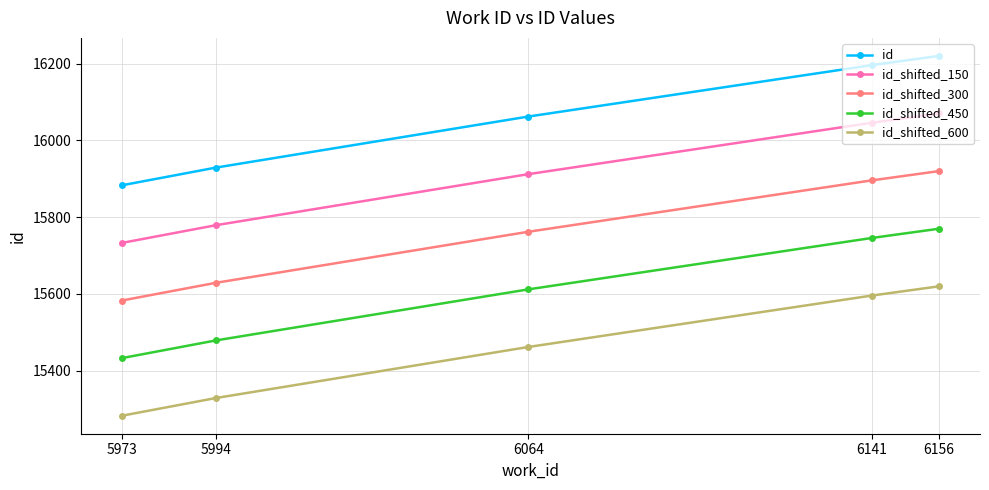

Which series has the largest total across all categories?

id